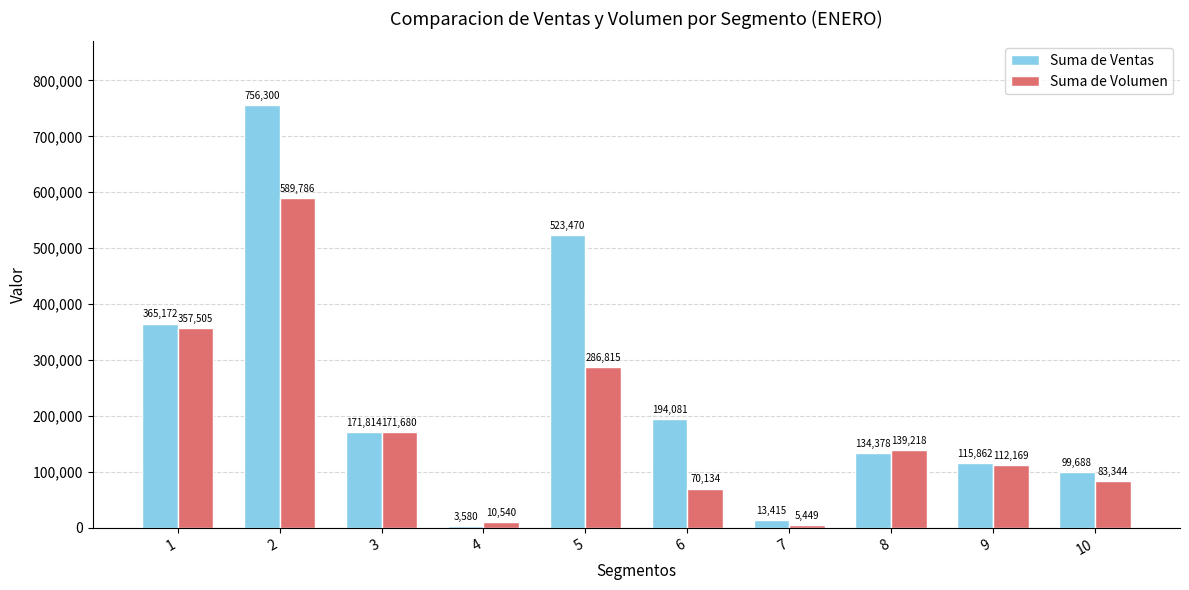

The Suma de Ventas series shows 171813.7 at 3. True or false?

True